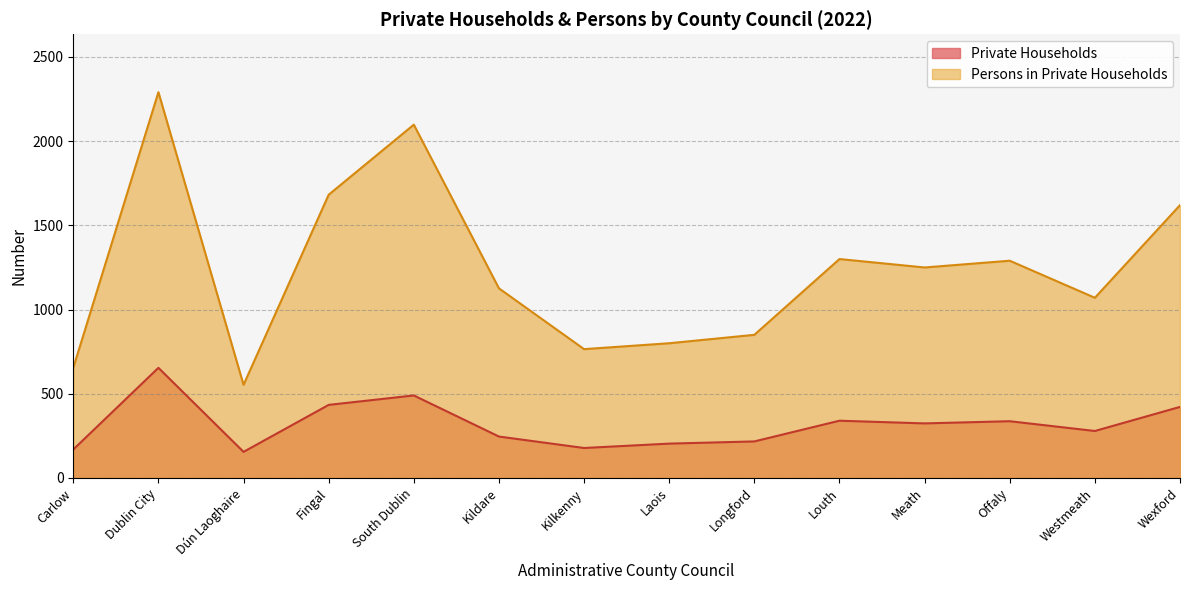

List the labels in order of value, largest first.

Dublin City, South Dublin, Fingal, Wexford, Louth, Offaly, Meath, Westmeath, Kildare, Longford, Laois, Kilkenny, Carlow, Dún Laoghaire